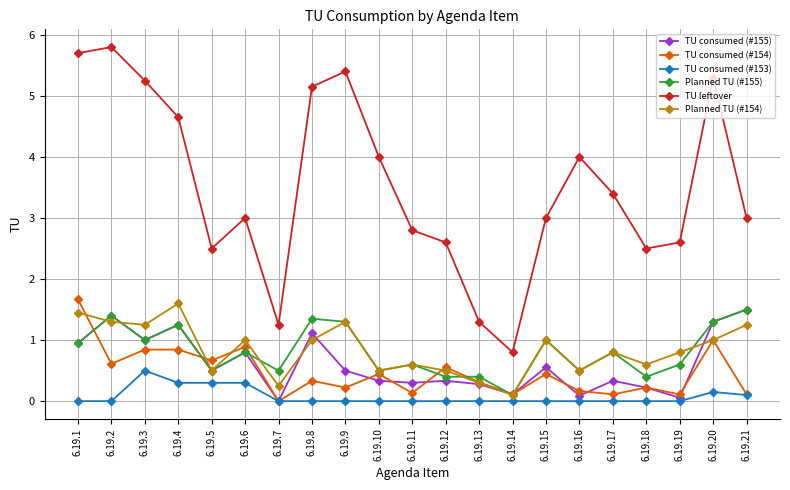

What are all the series names shown in the legend?

TU consumed (#155), TU consumed (#154), TU consumed (#153), Planned TU (#155), TU leftover, Planned TU (#154)